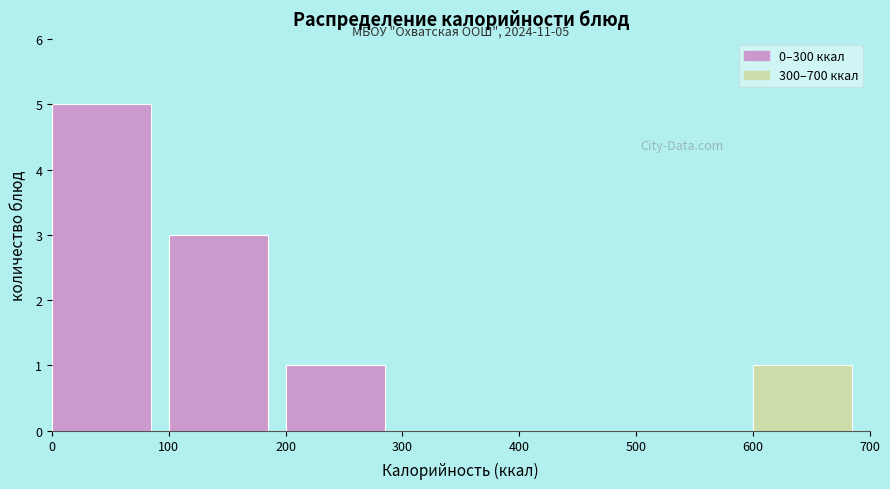

Which range on the x-axis has the tallest bar?

0 to 100